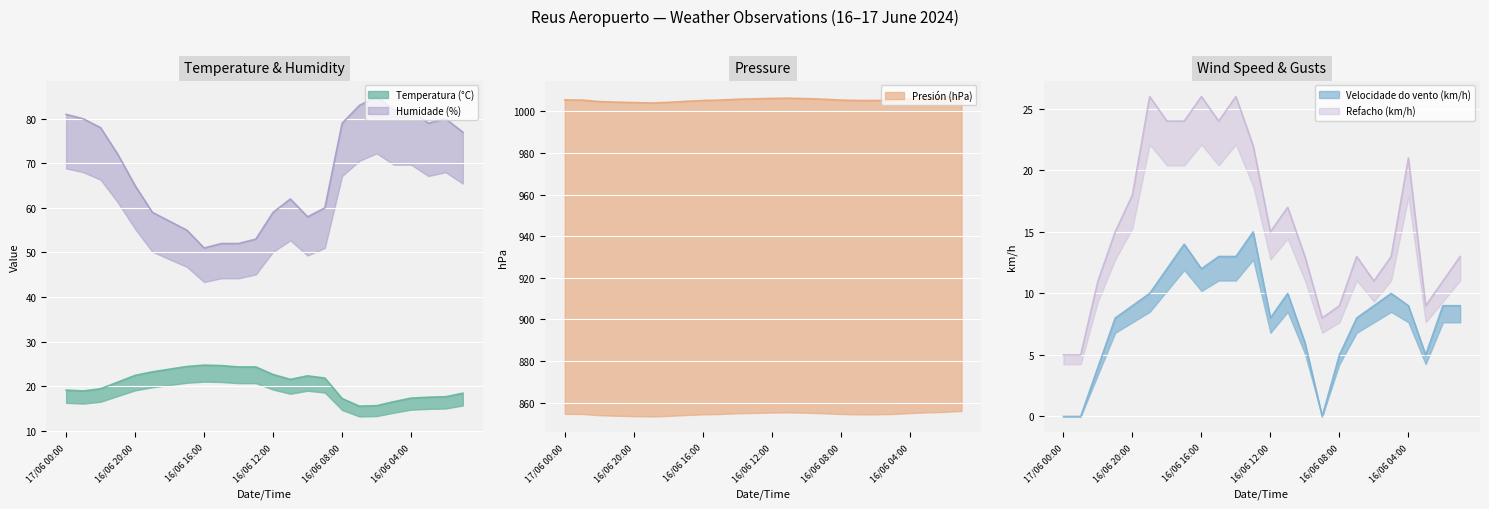

At which category does Temperatura (°C) reach its first local valley?

16/06 23:00